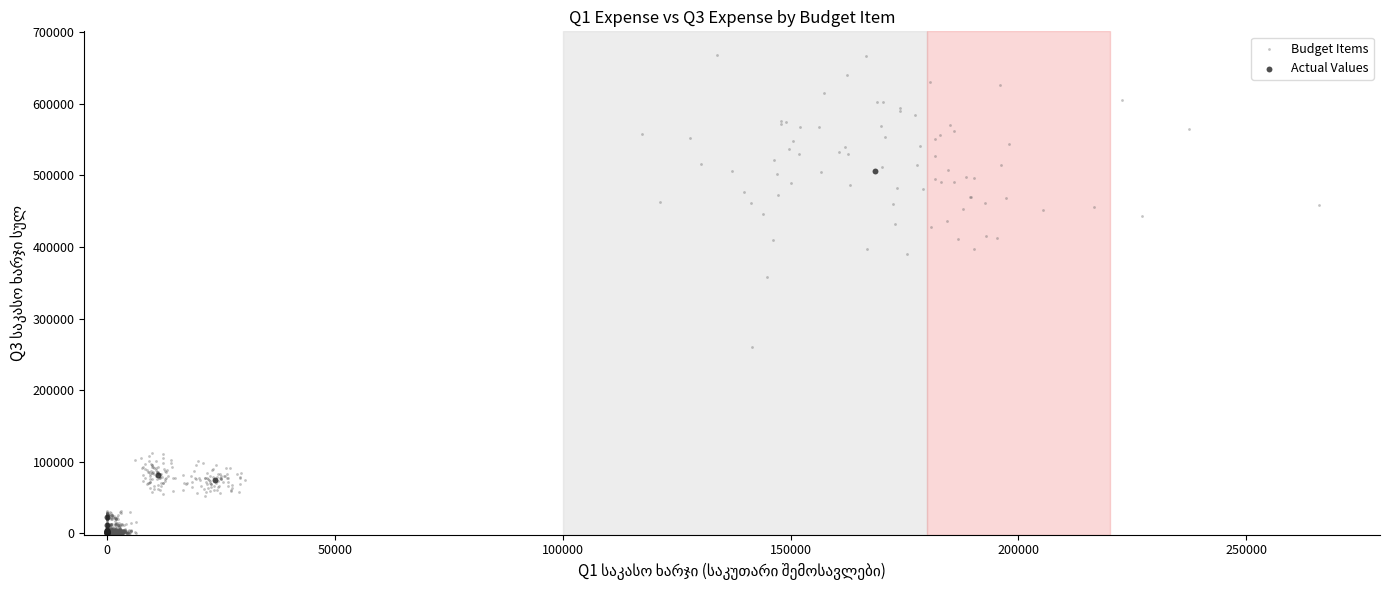

Which series has the largest Y range (max minus min)?

Budget Items